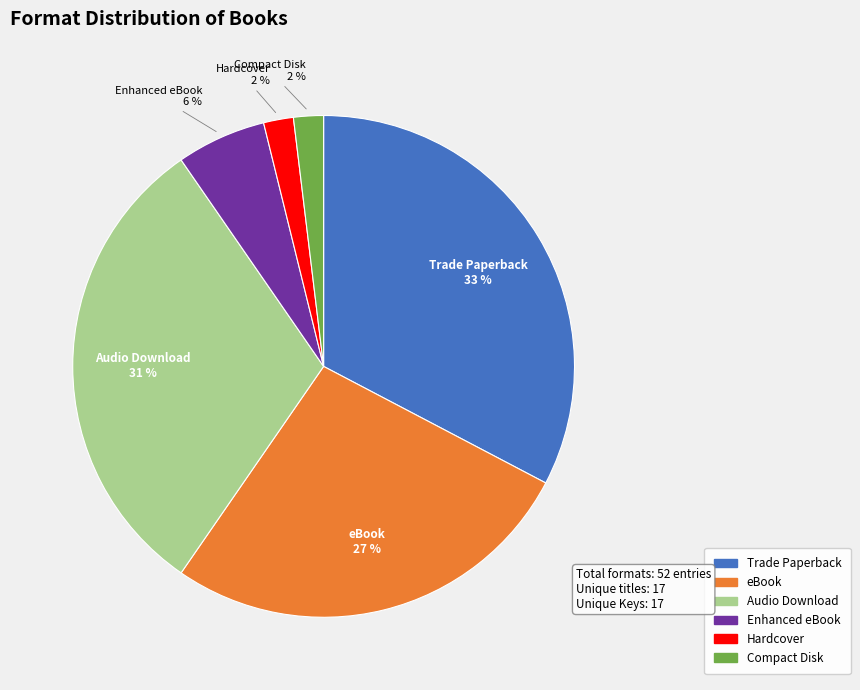

To the nearest percent, what percentage of the pie is Audio Download?

31%